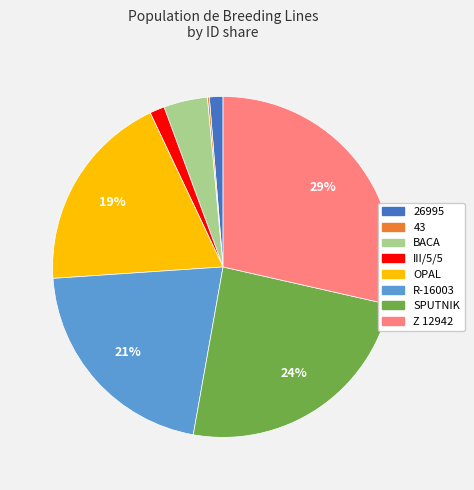

Combined, do SPUTNIK and OPAL account for over 50%?

No